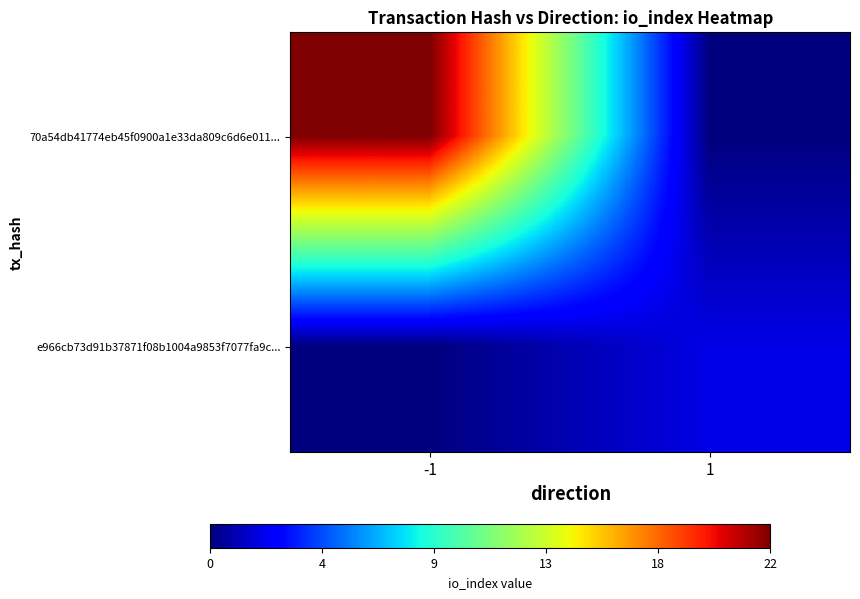

Which category has the lowest value across all series?

1